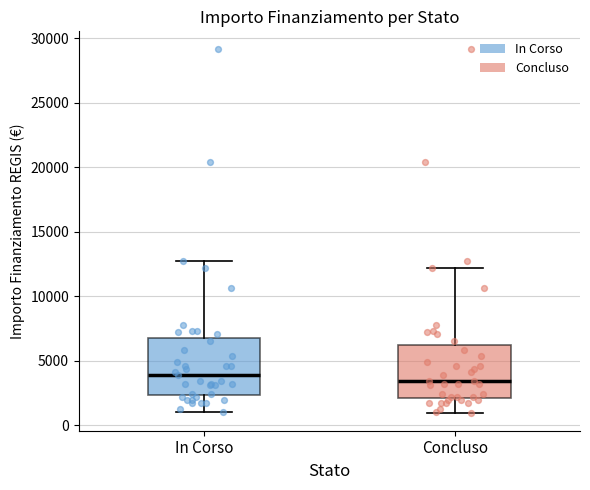

Where does the upper whisker of the box for Concluso end on the y-axis? The values are not printed on the chart, so give them approximately, as read against the axis.

12000